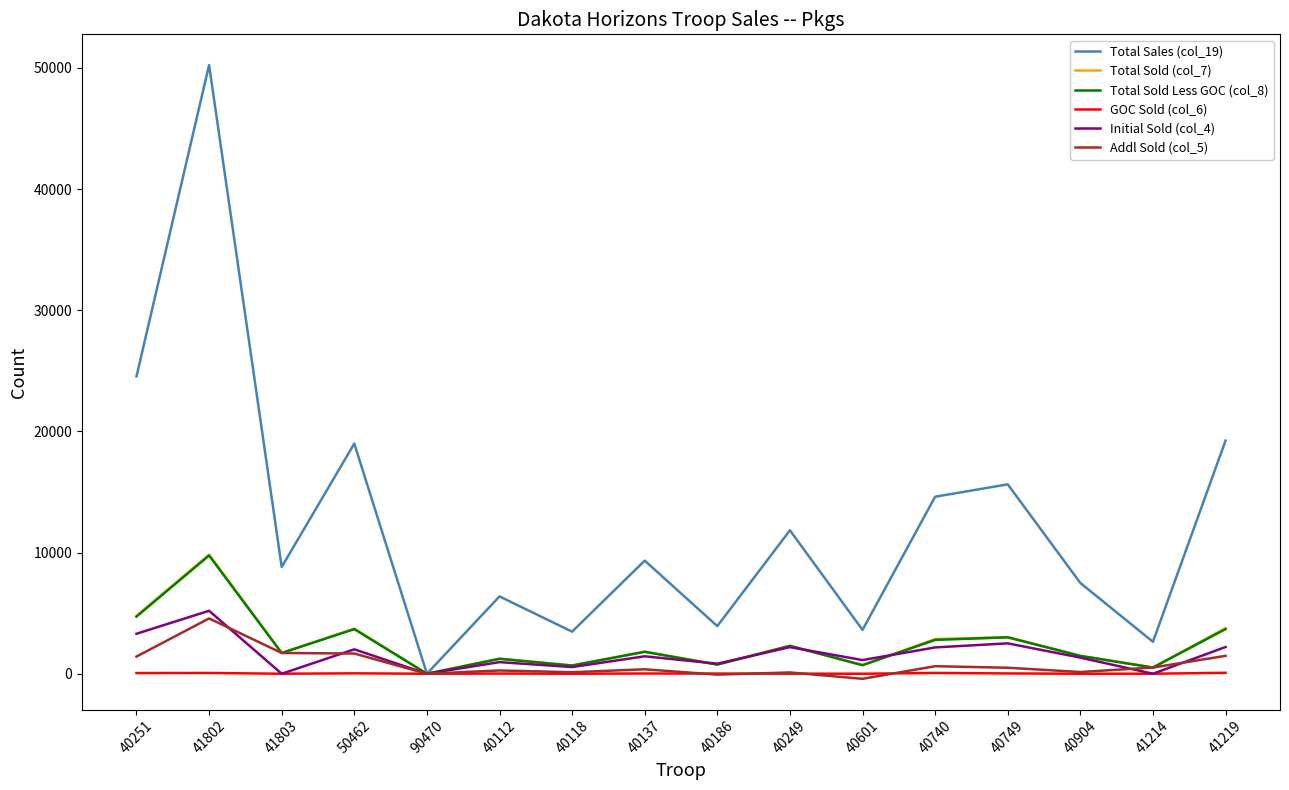

What is the maximum value shown in the chart?

50236